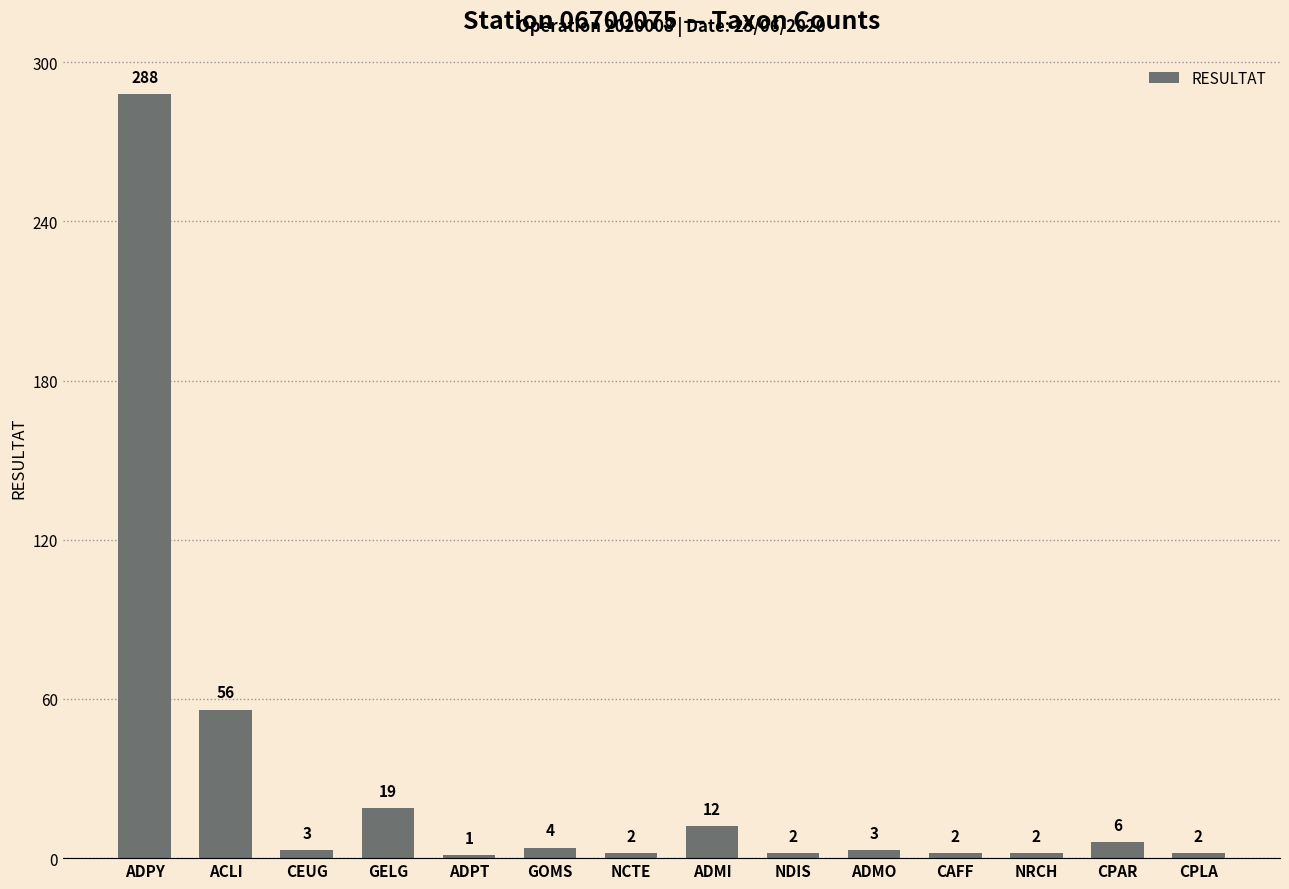

How many categories are shown in the chart?

14